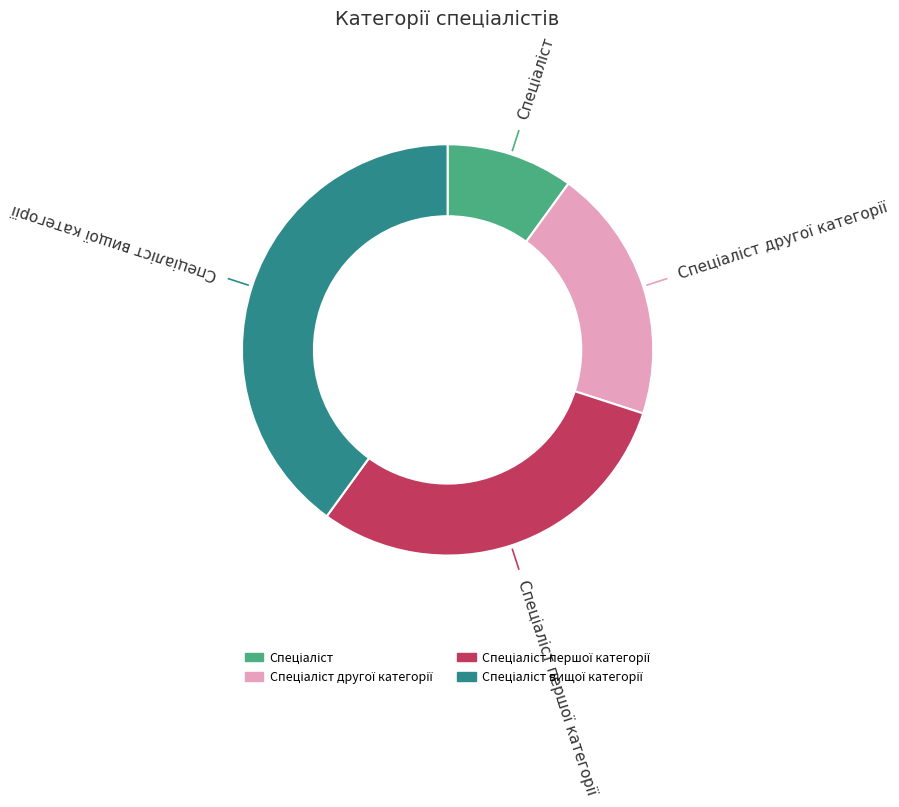

Is there a majority slice in this chart?

No